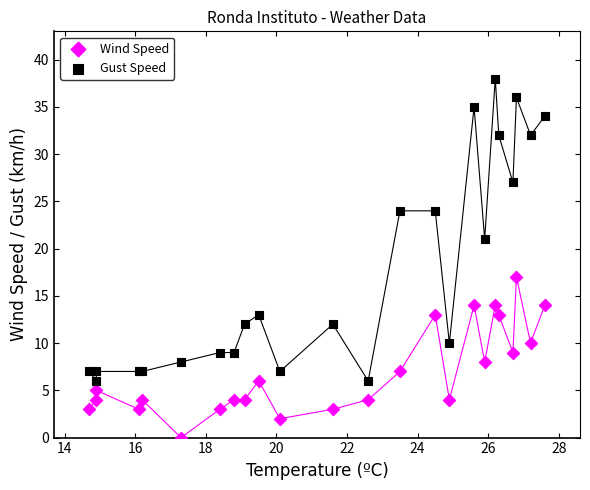

Which series contains the lowest Y value?

Wind Speed